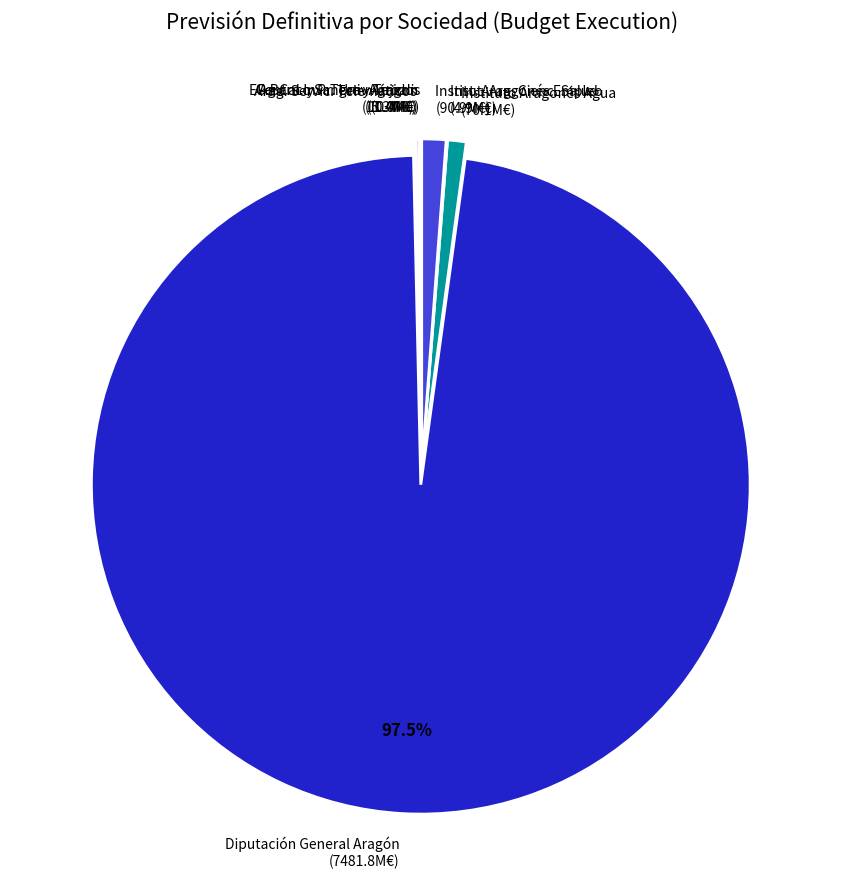

Combined, do Diputación General Aragón (7481.8M€) and Institut. Aragonés Empleo (90.9M€) account for over 50%?

Yes